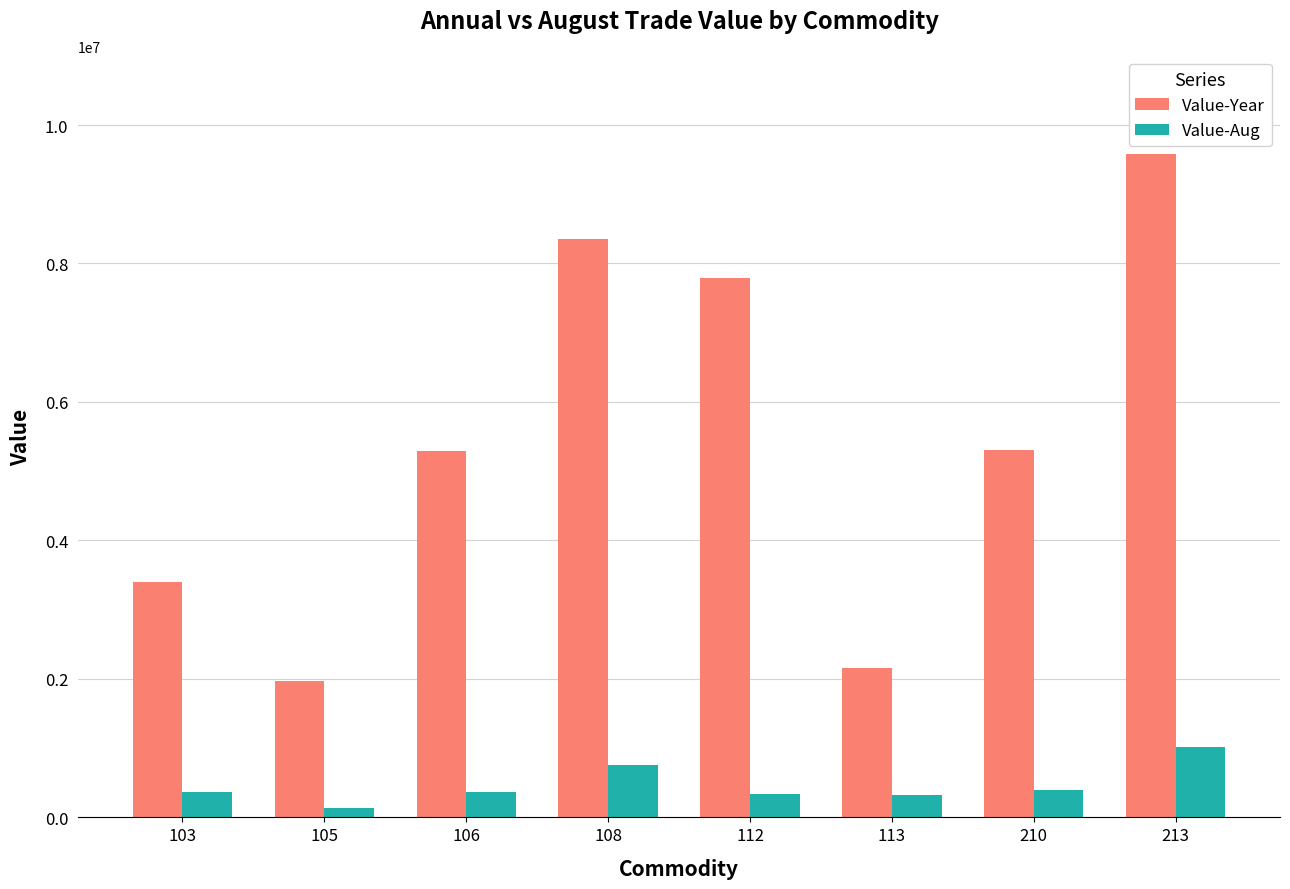

What is the spread (max minus min) of values at 113?

1833761